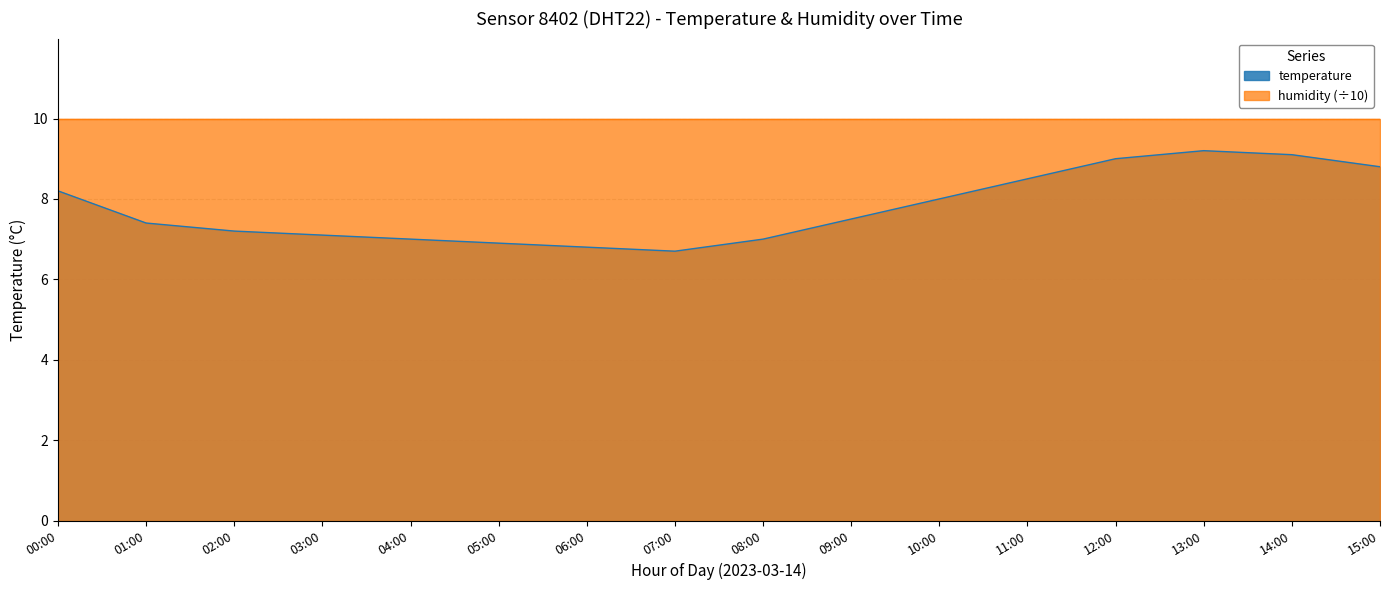

Reading right to left, transcribe all the data shown in this chart.

15:00=8.8	14:00=9.1	13:00=9.2	12:00=9.0	11:00=8.5	10:00=8.0	09:00=7.5	08:00=7.0	07:00=6.7	06:00=6.8	05:00=6.9	04:00=7.0	03:00=7.1	02:00=7.2	01:00=7.4	00:00=8.2